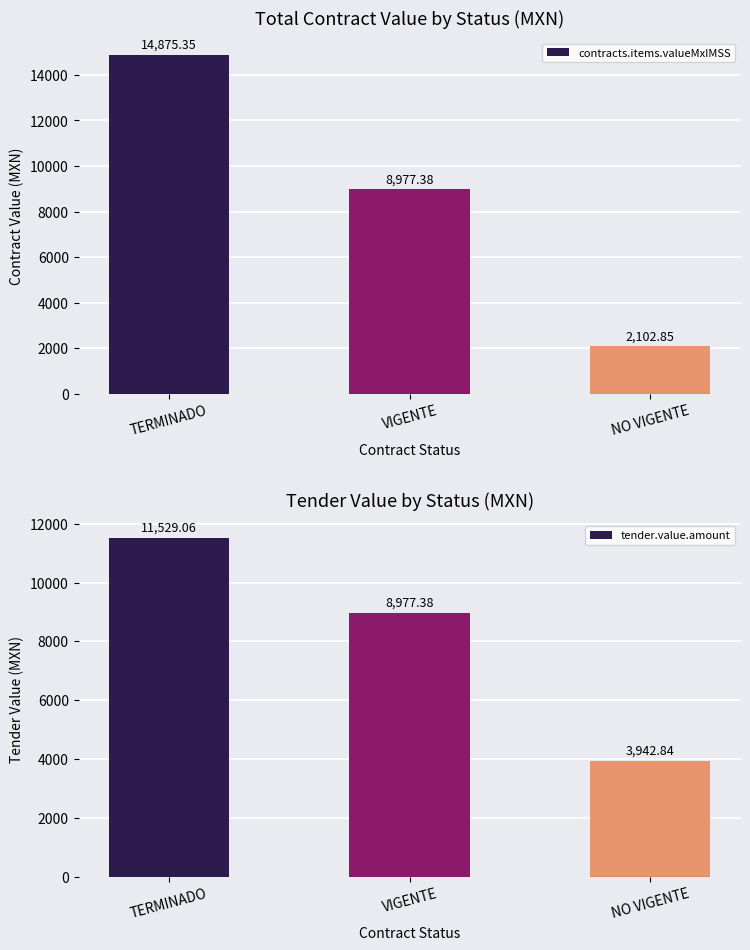

Rank the categories by contracts.items.valueMxIMSS value from highest to lowest.

TERMINADO, VIGENTE, NO VIGENTE